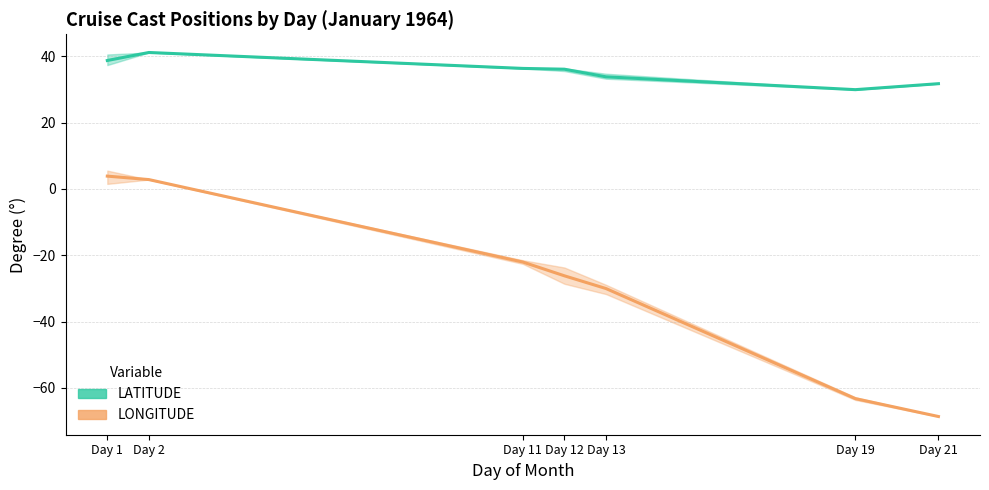

List the series in order of their peak value, highest first.

LATITUDE, LONGITUDE